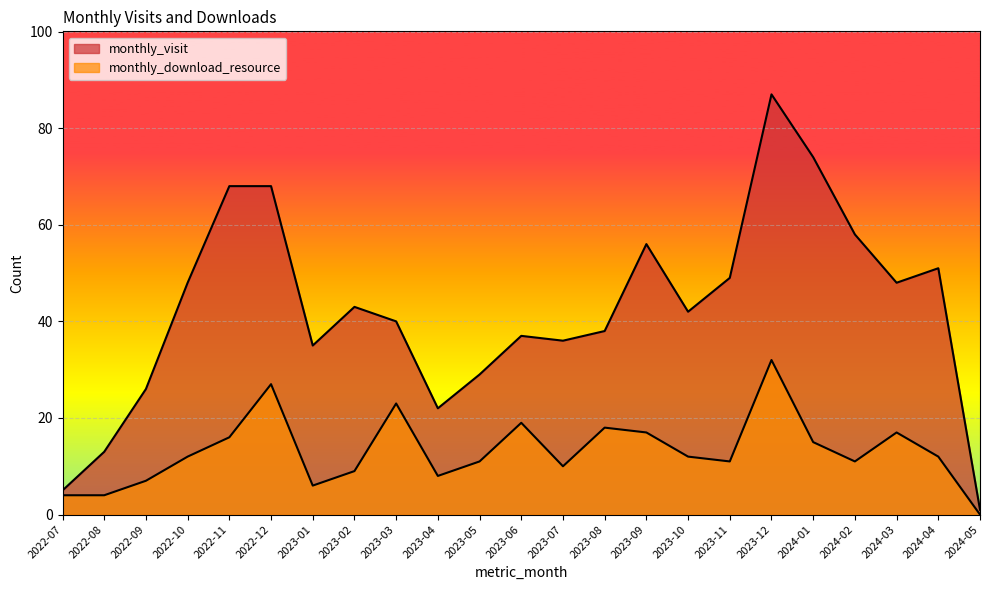

At which label does monthly_visit reach its minimum?

2024-05